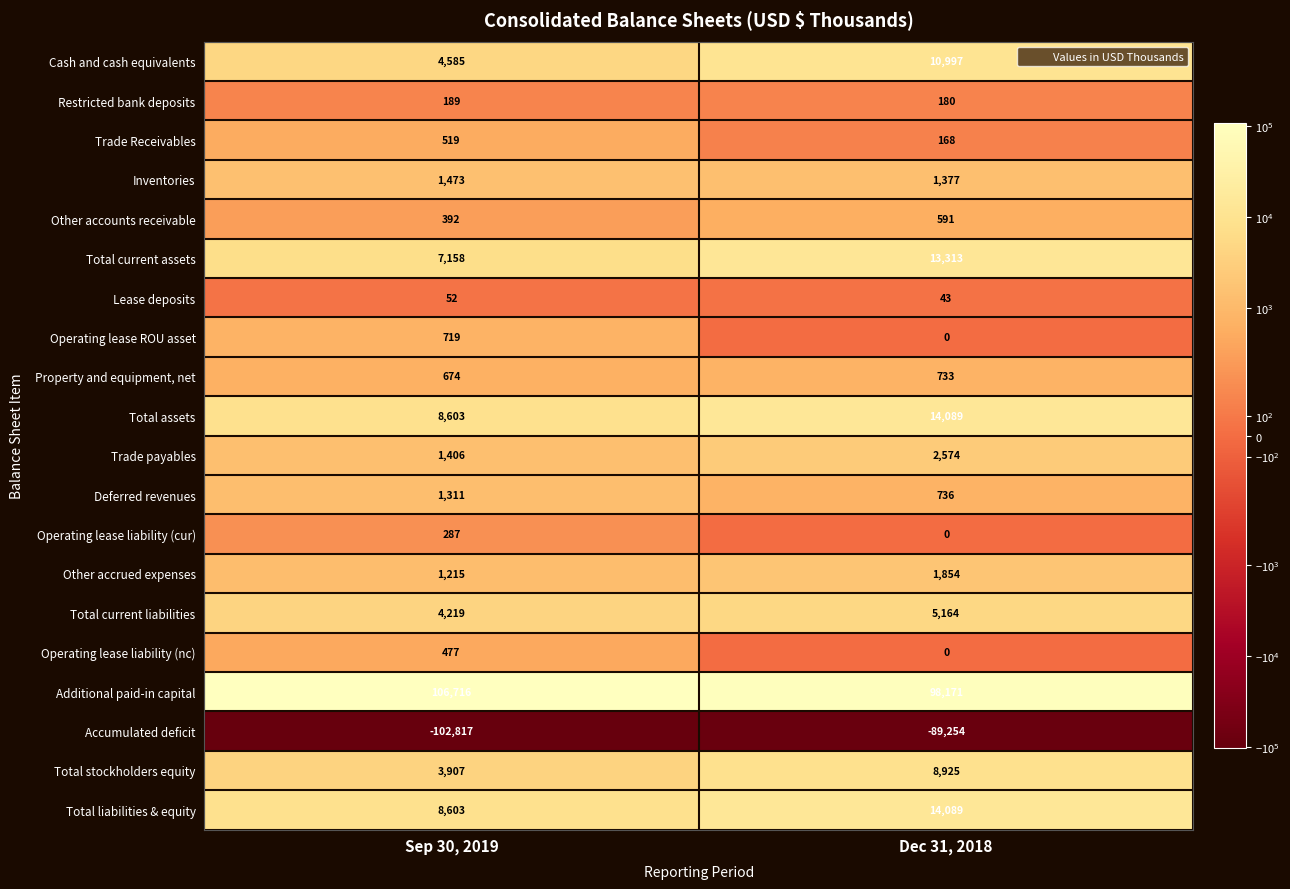

Rank the categories by Other accounts receivable value from highest to lowest.

Dec 31, 2018, Sep 30, 2019